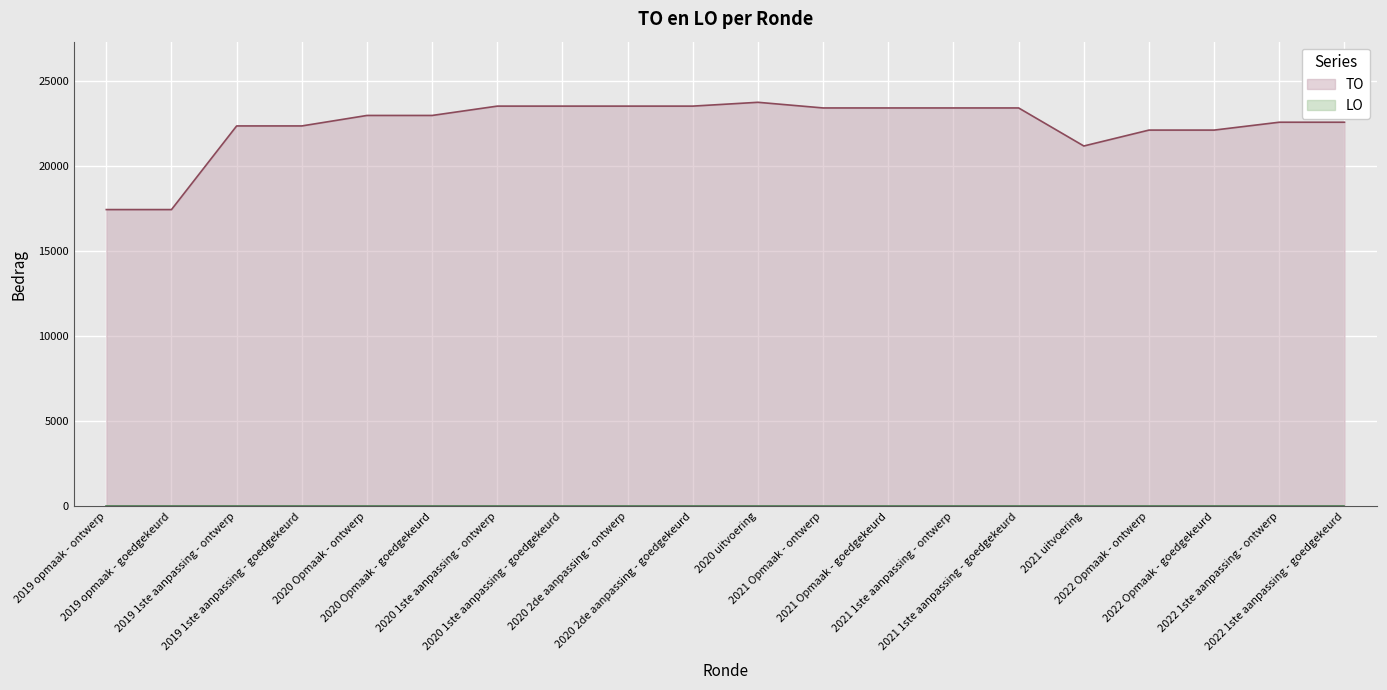

How many interior local peaks (higher than both neighbors) does the data have?

1